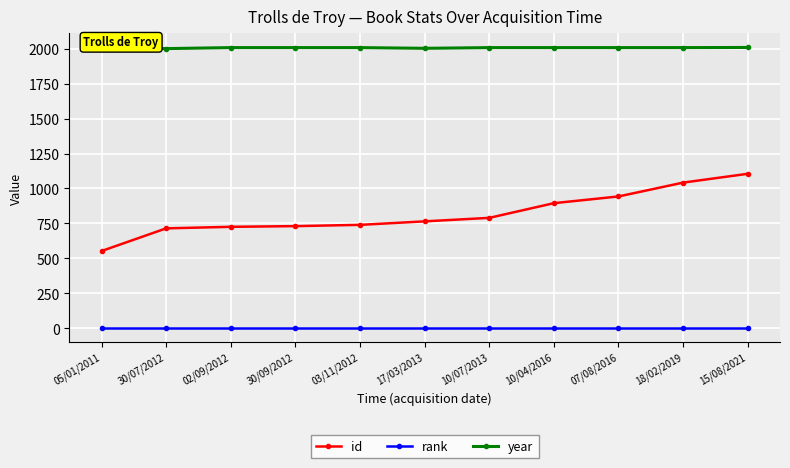

What is the difference between the id values at 18/02/2019 and 17/03/2013?

277